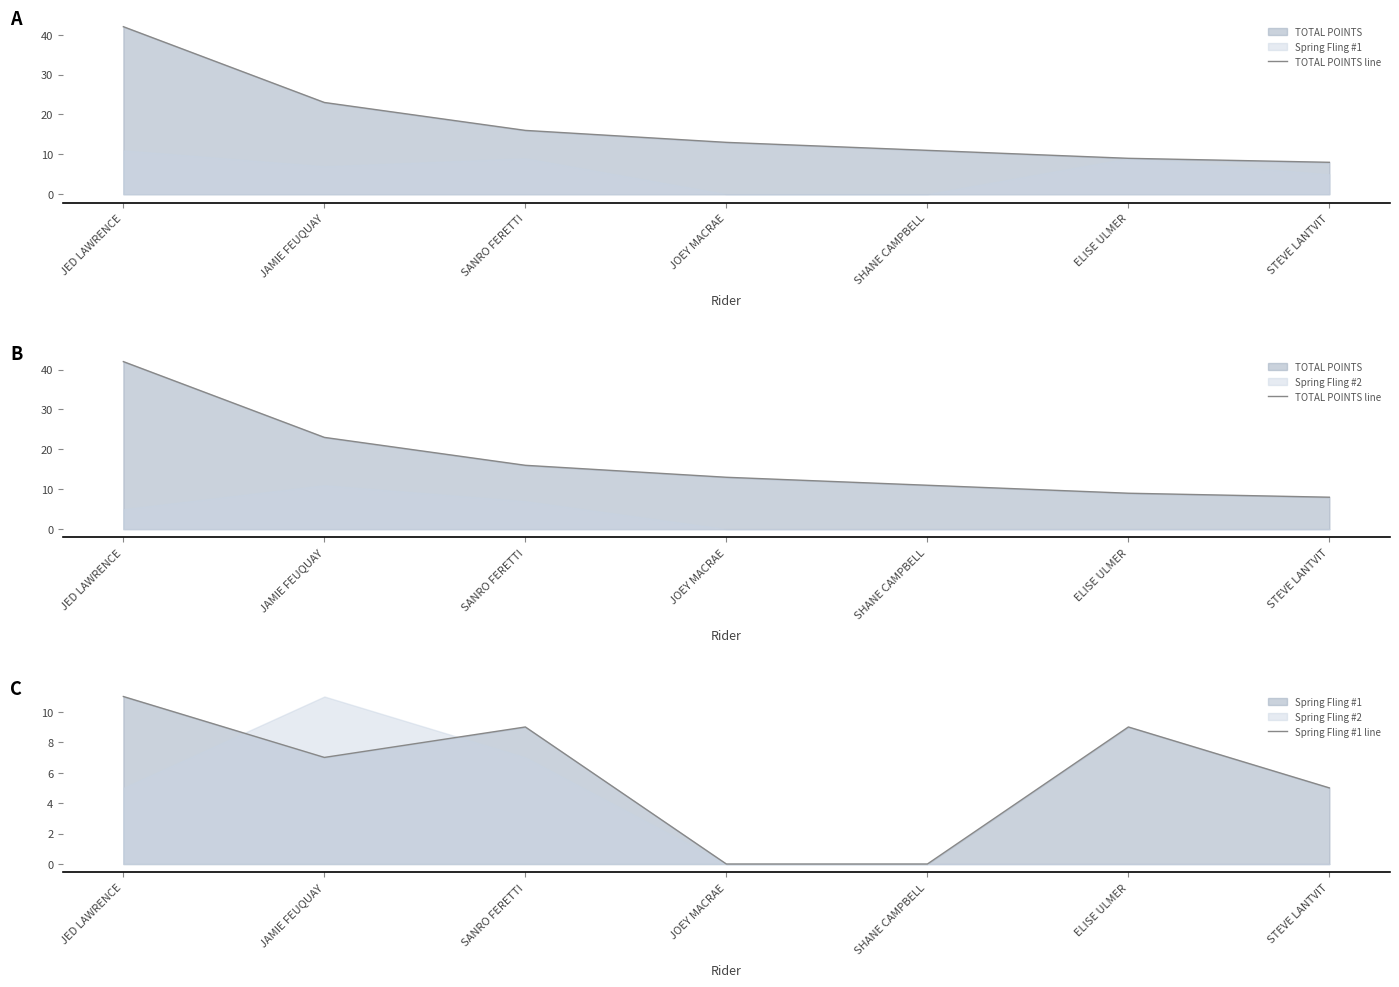

True or false: TOTAL POINTS line and Spring Fling #1 line cross at least once.

False